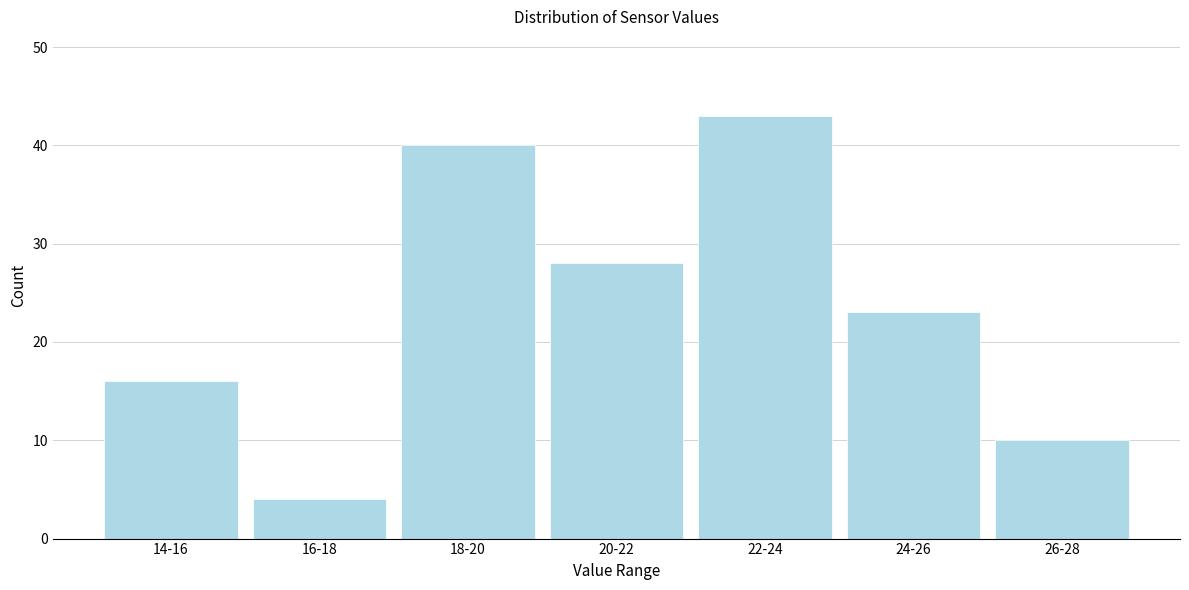

Reading right to left, what are all the values shown in this chart?

10	23	43	28	40	4	16